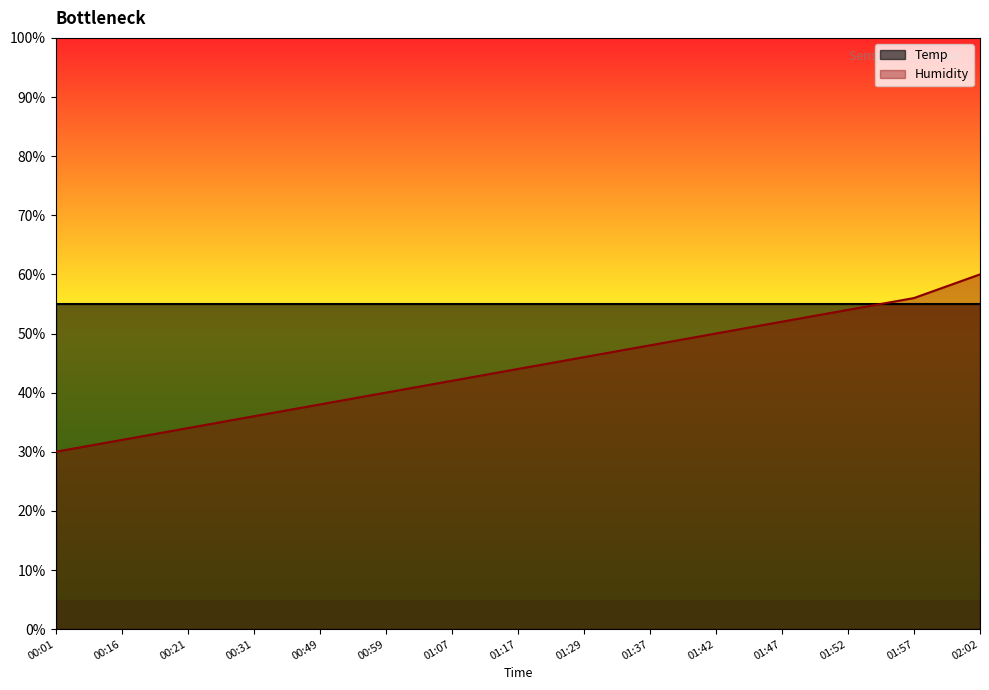

What is the greatest value displayed?

60.0